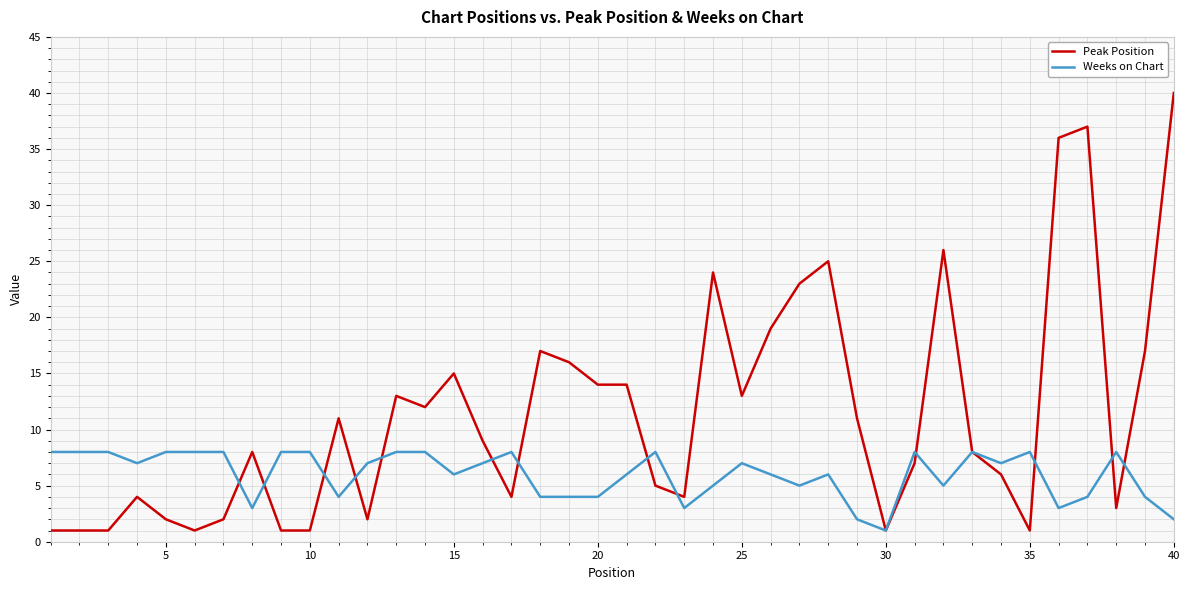

Which series has the largest range (max minus min)?

Peak Position